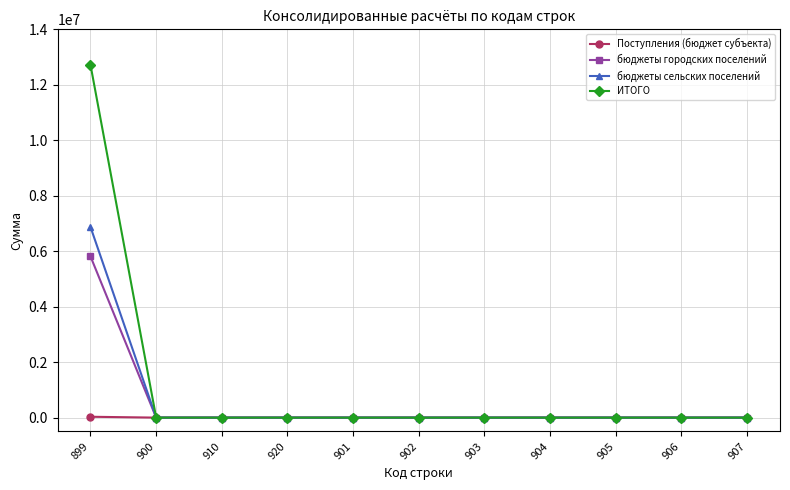

The value of бюджеты городских поселений at 901 is -2132323. True or false?

False